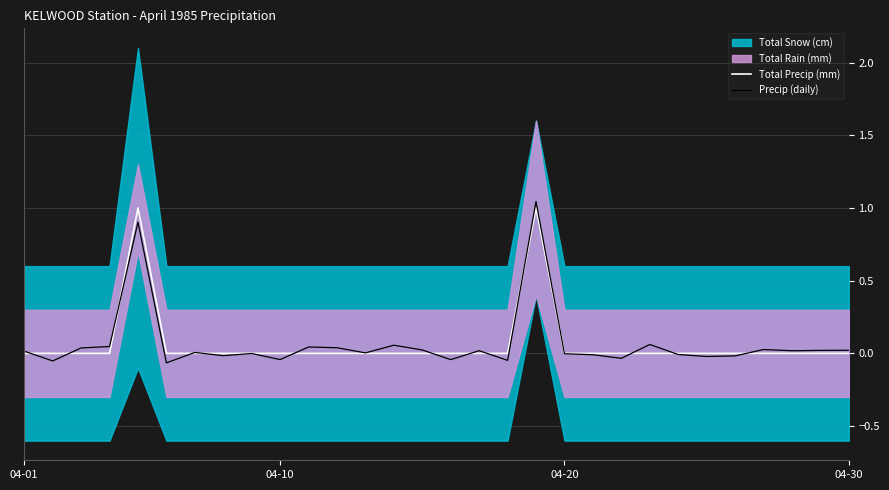

What is the total value across all series at 22?

0.1